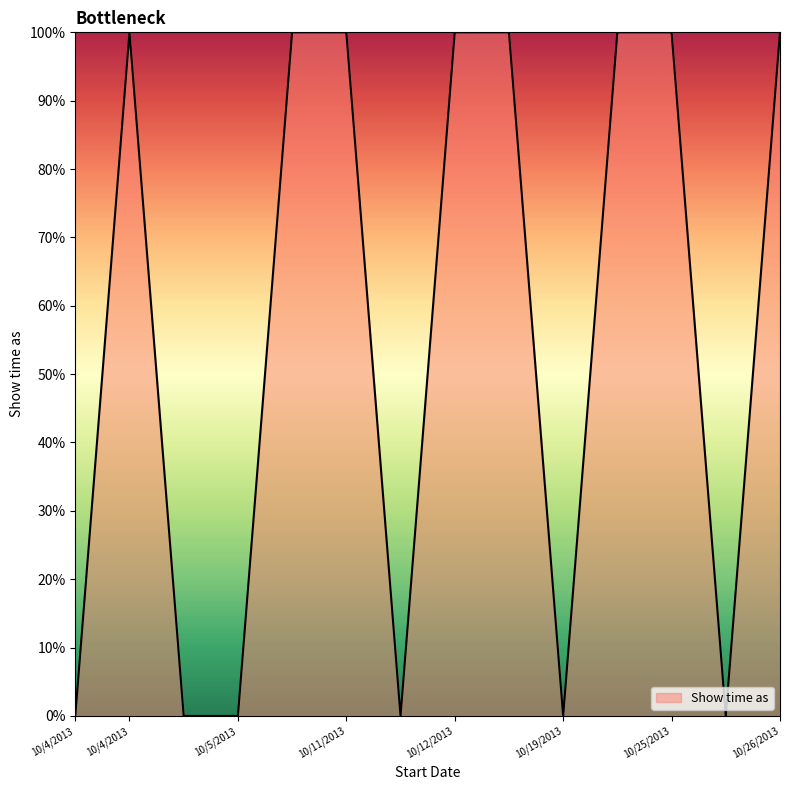

What is the maximum value shown in the chart?

100